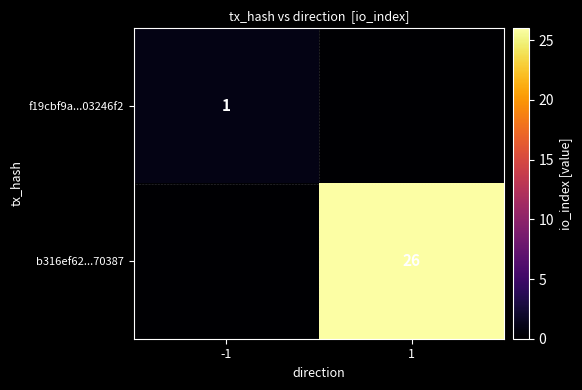

At how many categories does at least one series exceed 5?

1